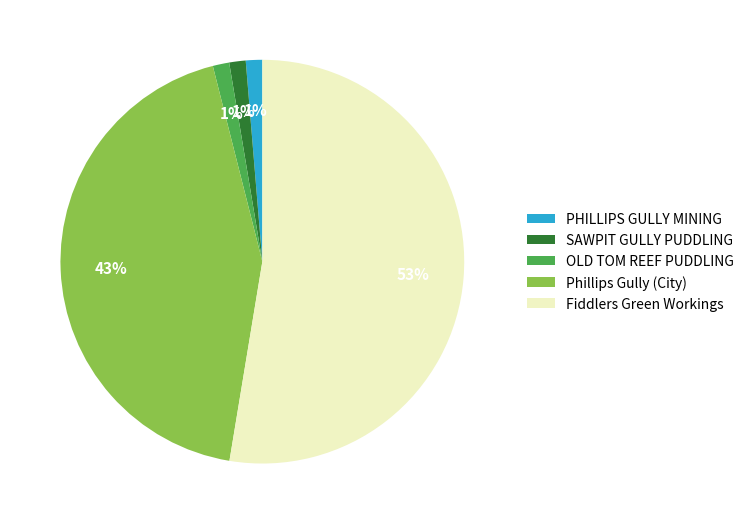

How many segments does this pie chart have?

5